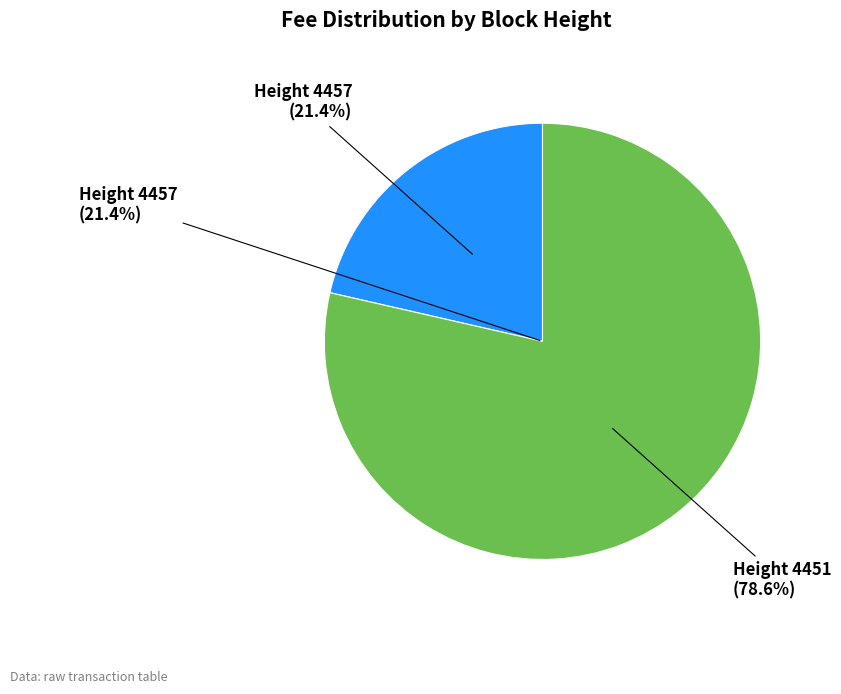

Does any single category account for the majority?

Yes